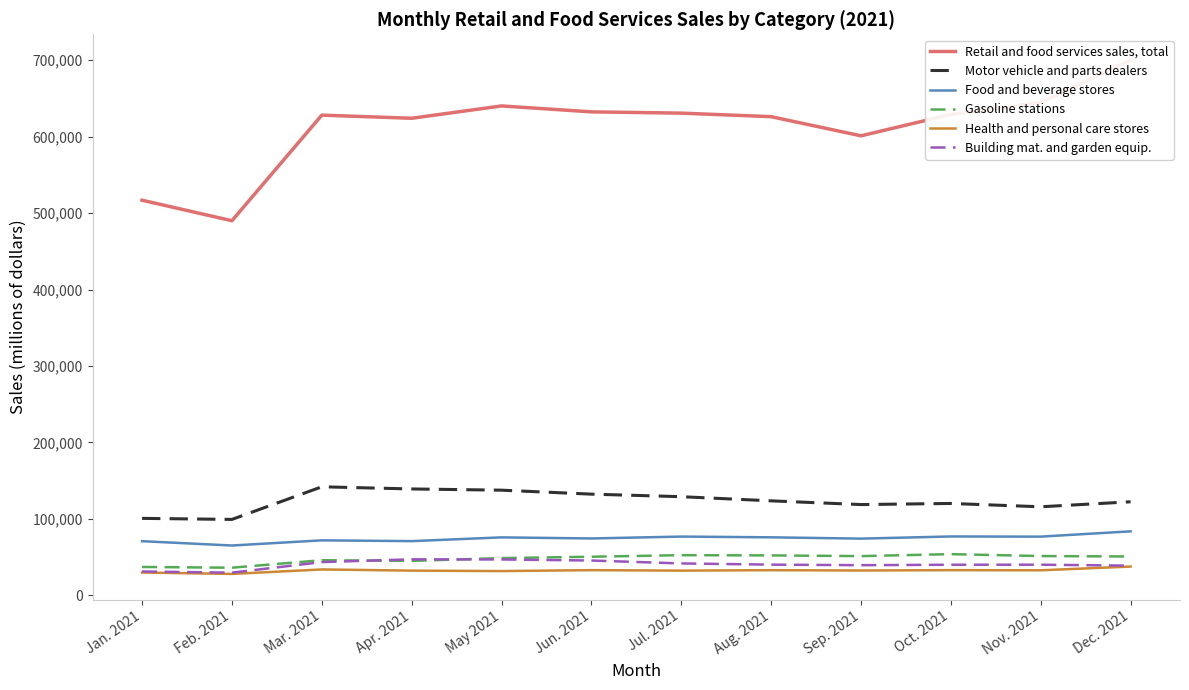

What are all the series names shown in the legend?

Retail and food services sales, total, Motor vehicle and parts dealers, Food and beverage stores, Gasoline stations, Health and personal care stores, Building mat. and garden equip.